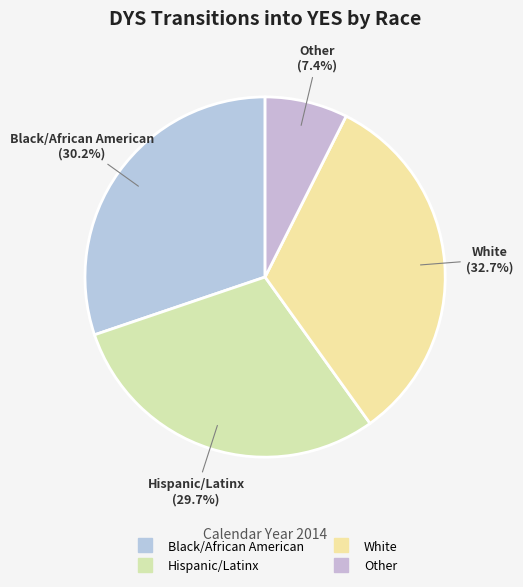

Combined, what portion of the pie is Hispanic/Latinx and Black/African American?

59.9%